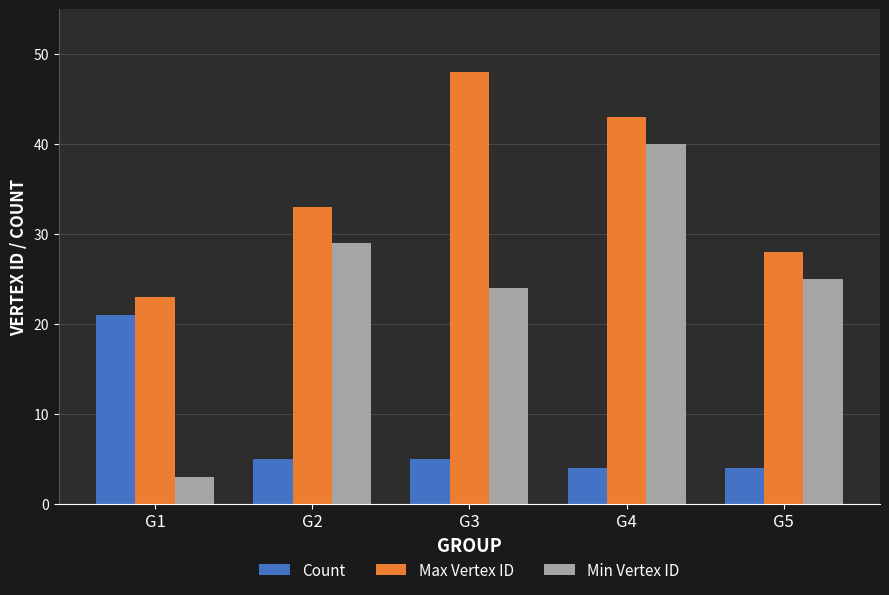

Which label corresponds to the smallest value in the chart?

G1